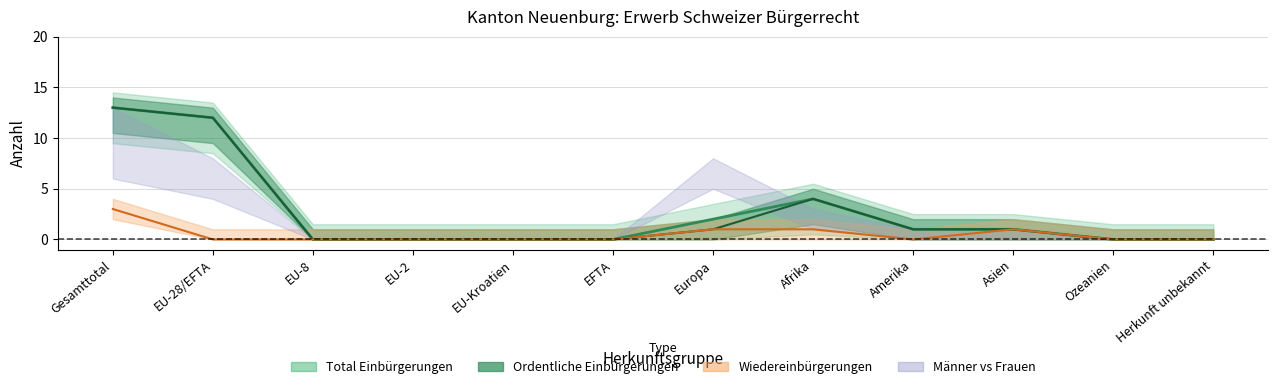

What is the label of the 3rd point from the left?

EU-8